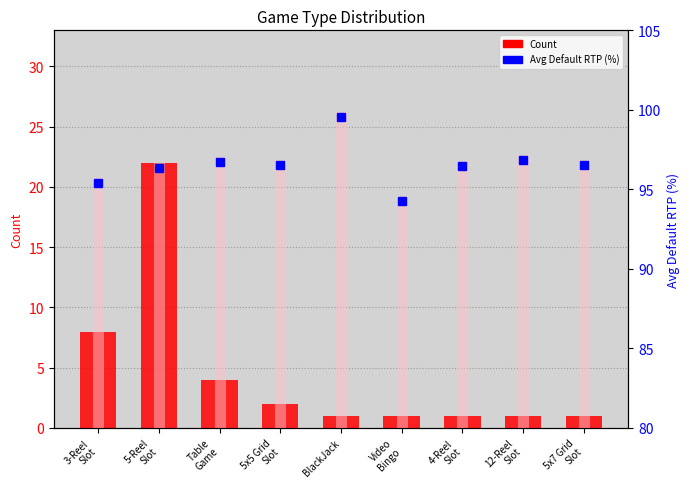

Does the chart contain any negative values?

No